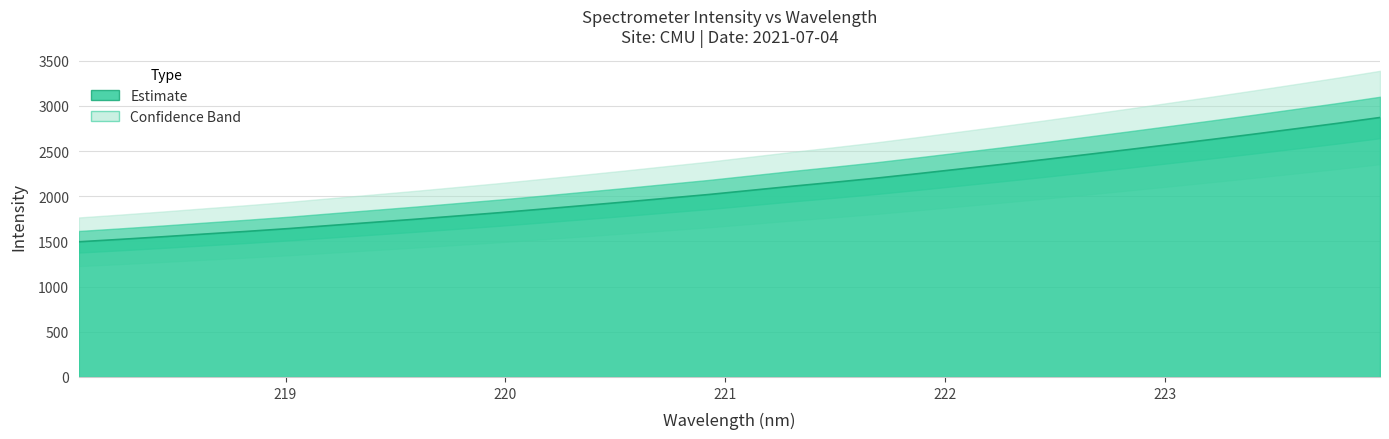

Where is the data nearest to the value 2183?

221.6902